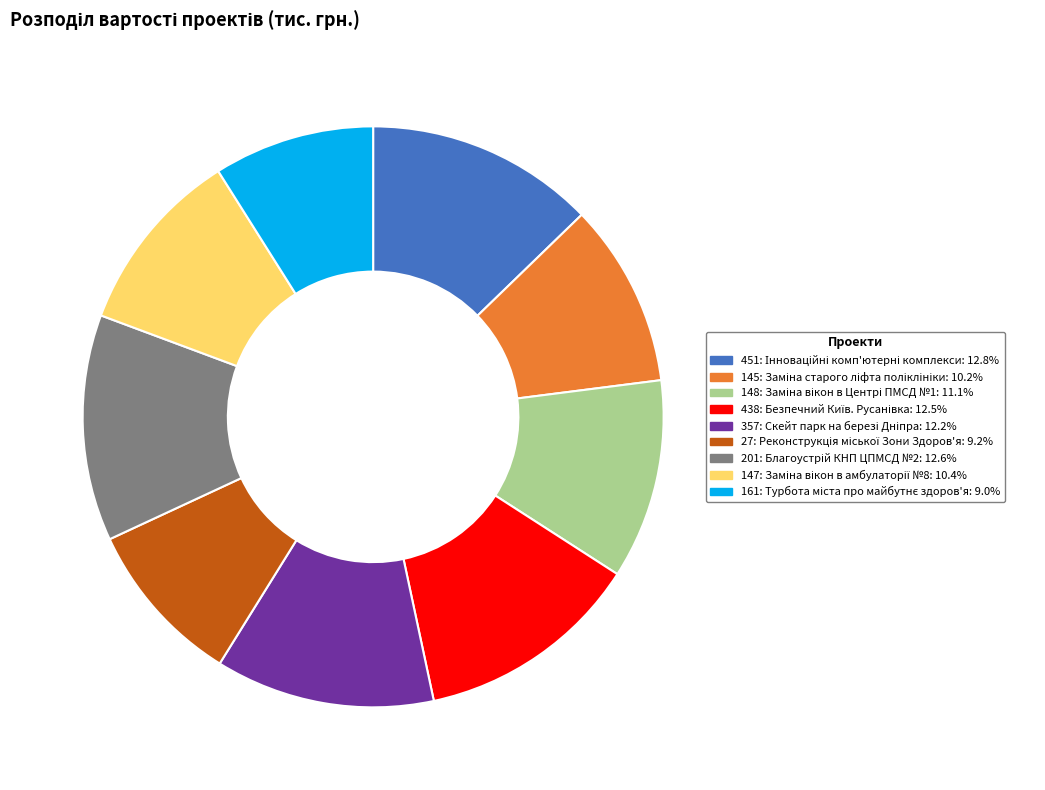

Is there a majority slice in this chart?

No